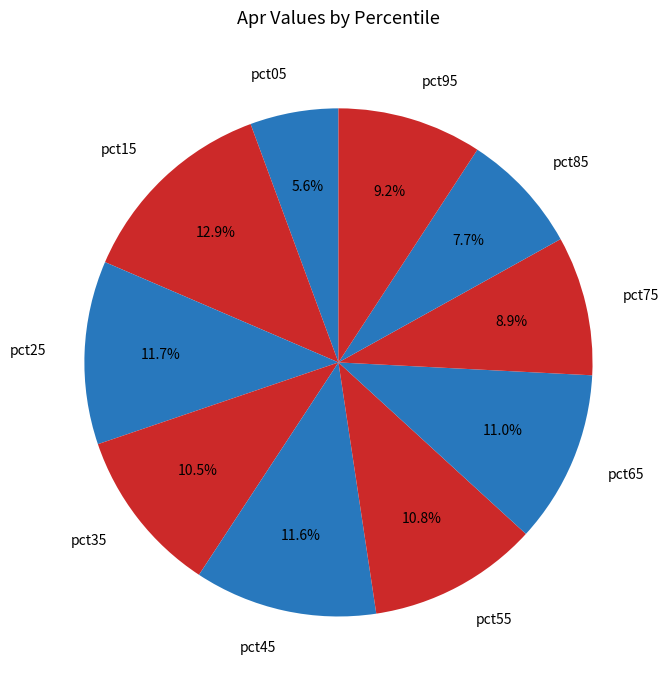

To the nearest percent, what is the average slice percentage?

10%